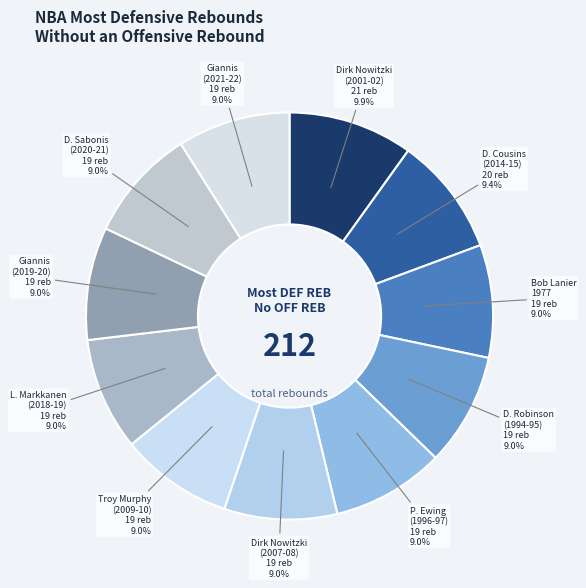

How many slices are in this pie chart?

11